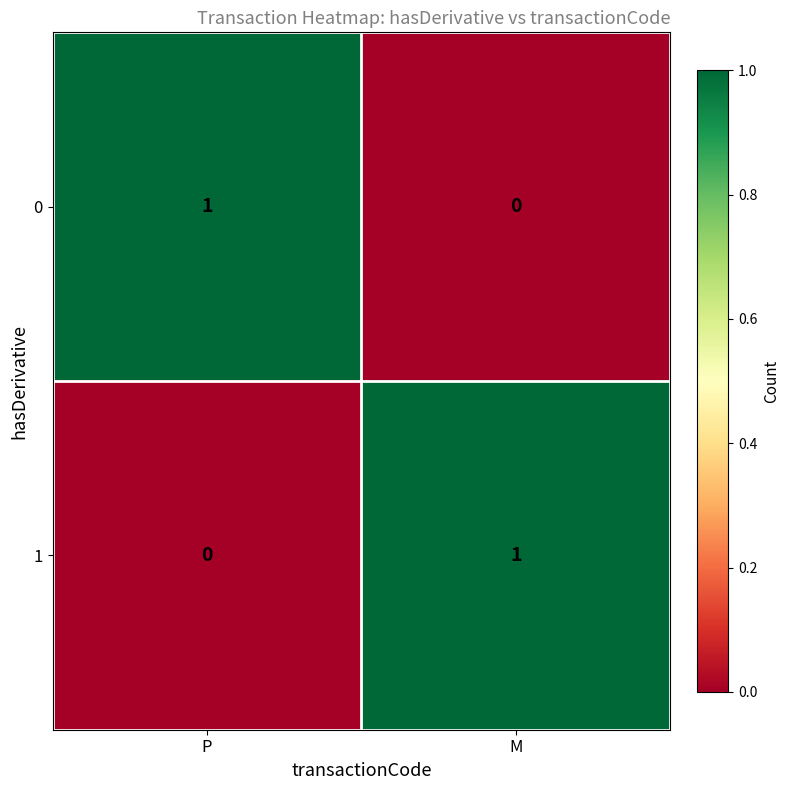

Is the value of 0 at P greater than the value of 1 at P?

Yes